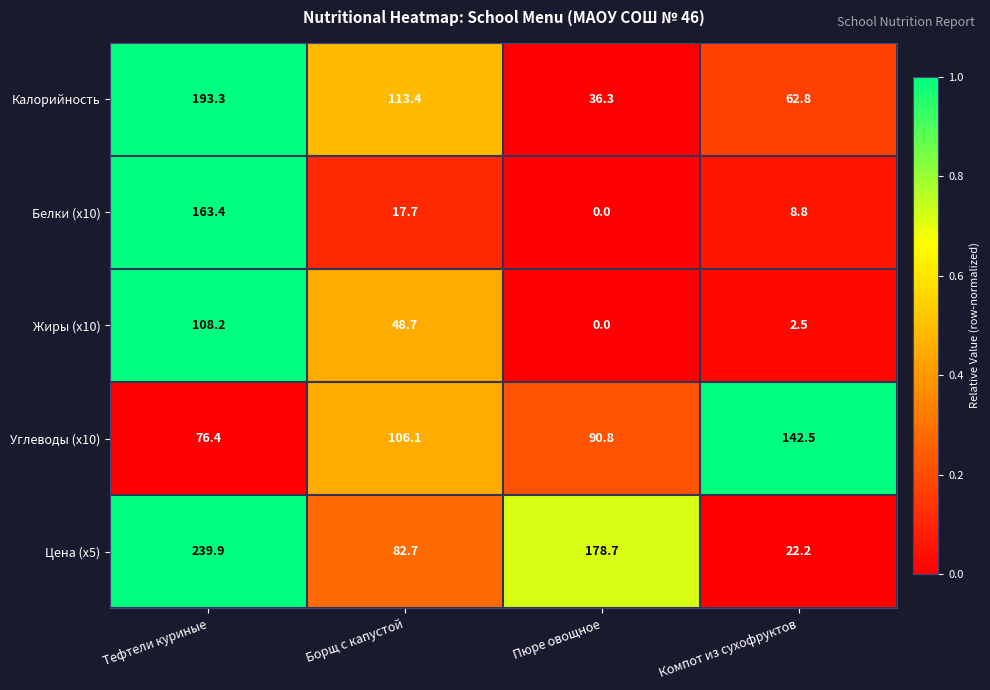

How many distinct data groups are displayed?

5